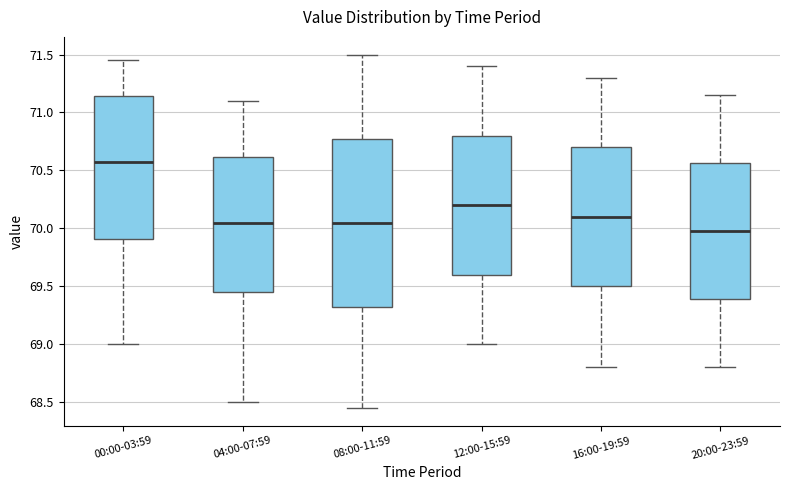

Where does the lower whisker of the box for 08:00-11:59 end on the y-axis? The values are not printed on the chart, so give them approximately, as read against the axis.

68.45